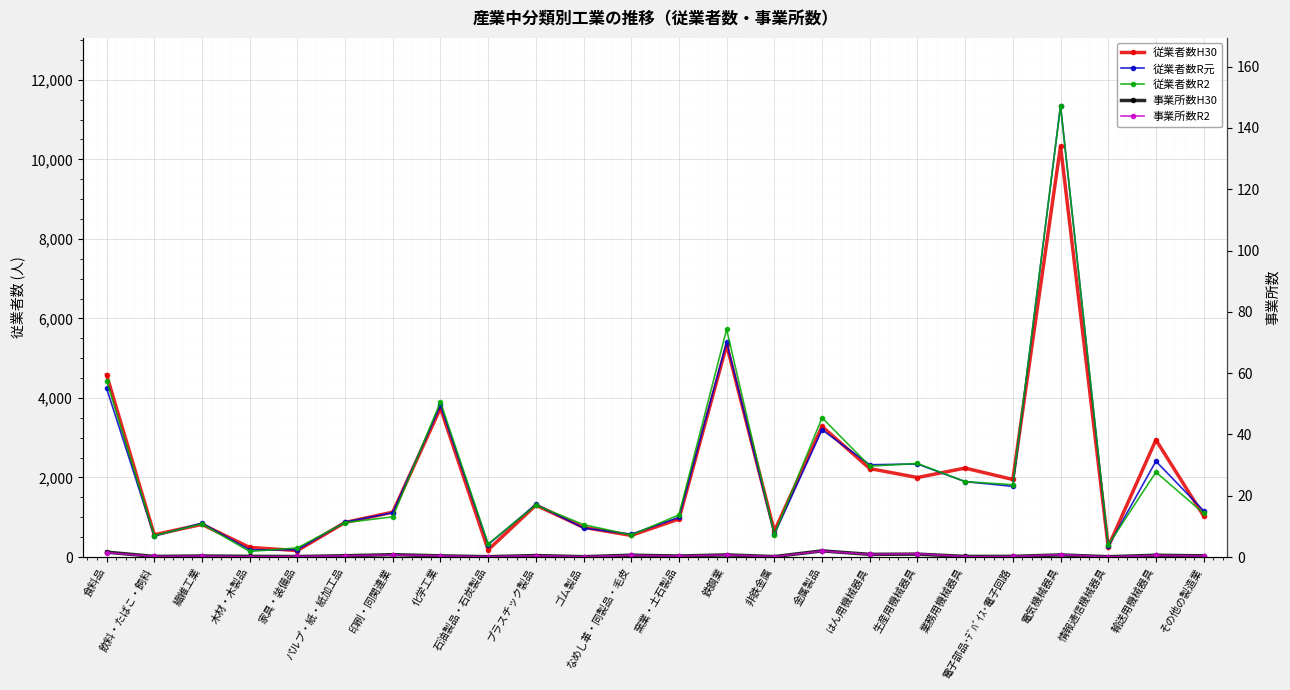

How many data points in 従業者数R元 are above 1166?

11